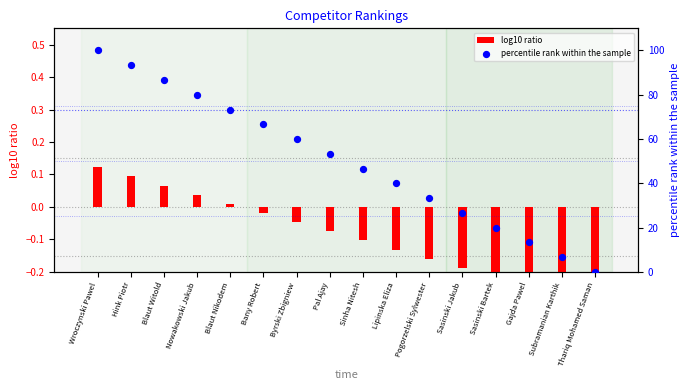

Which series contains the lowest Y value?

log10 ratio